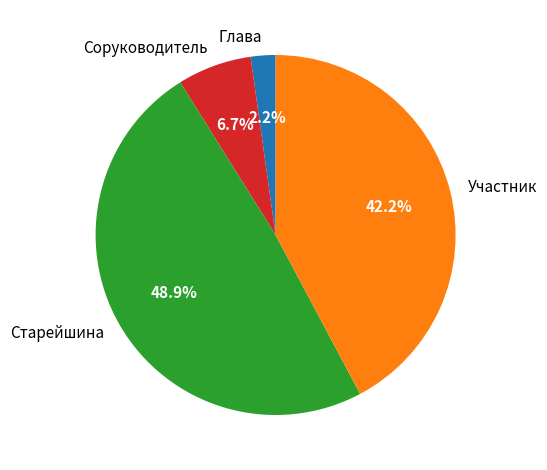

Is there any slice that represents more than half of the pie?

No